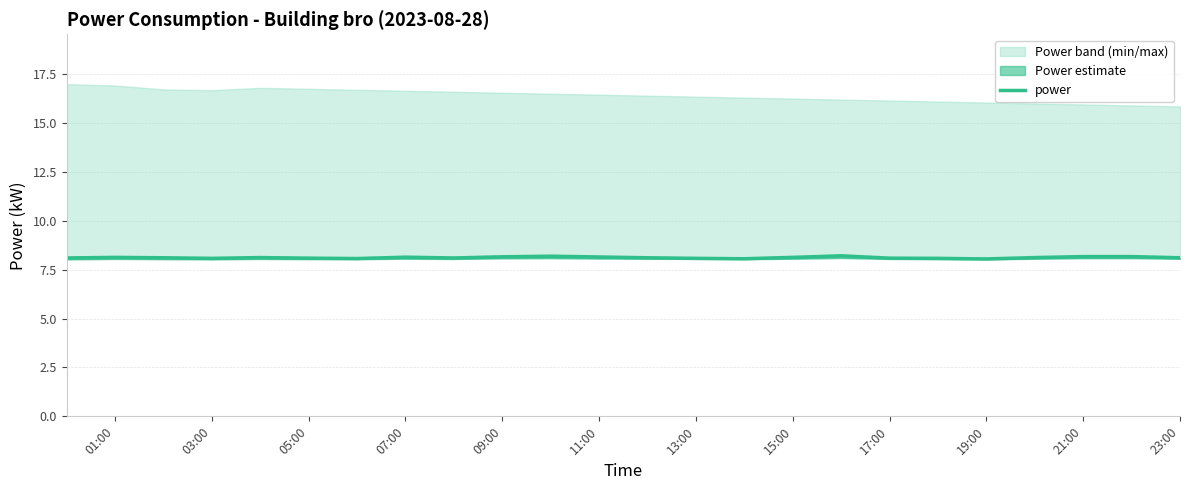

What is the greatest value displayed?

8.2